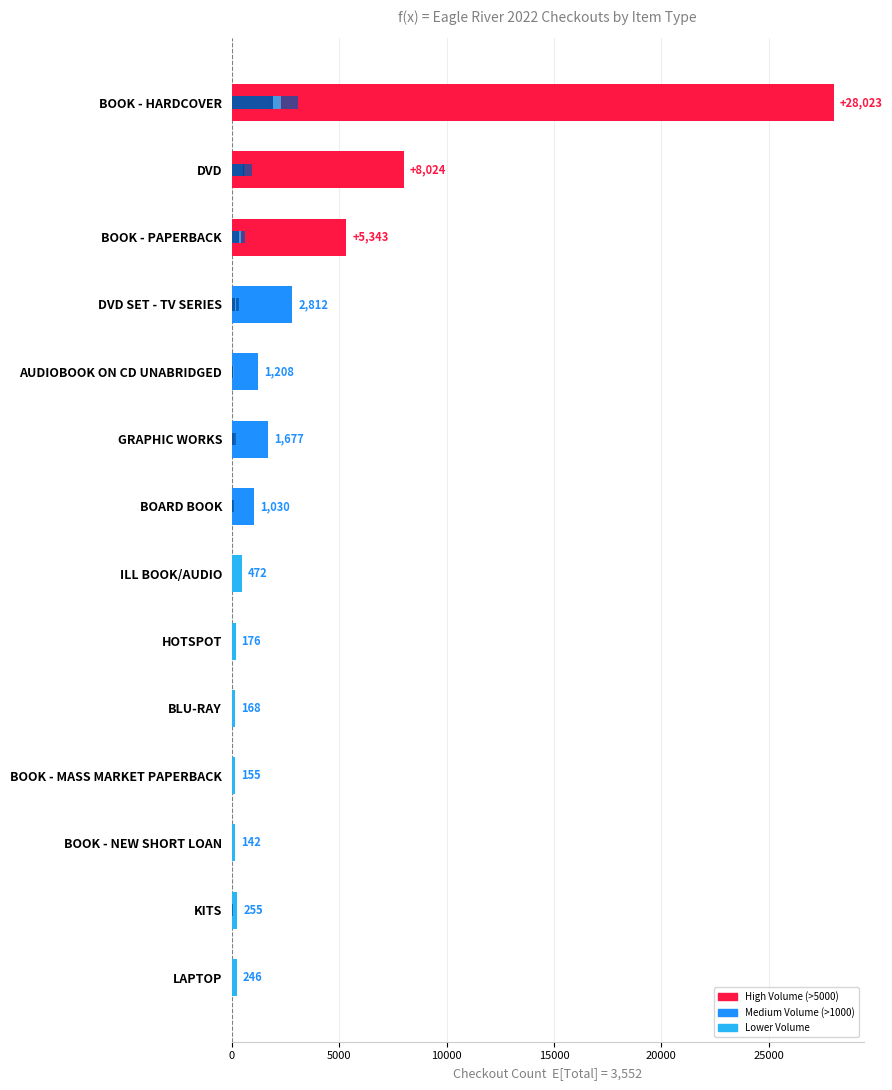

What is the spread (max minus min) of values at HOTSPOT?

166